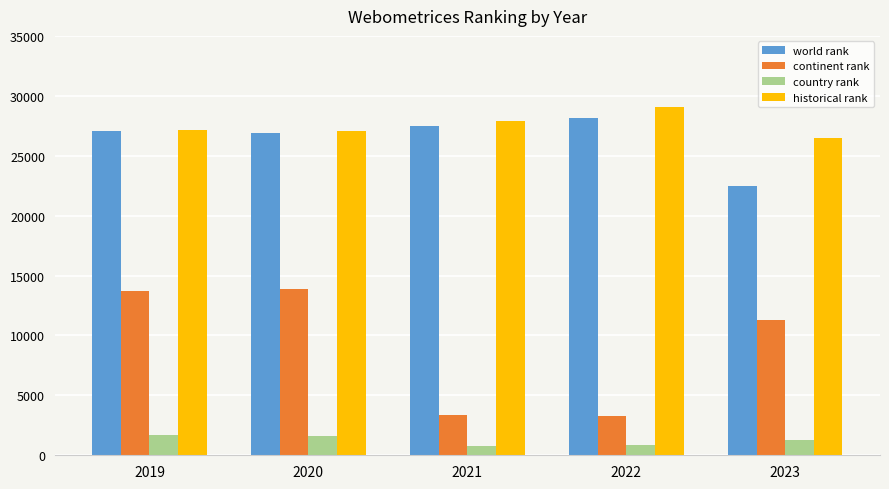

What is the value of the historical rank bar at the 2nd from the left?

27091.5